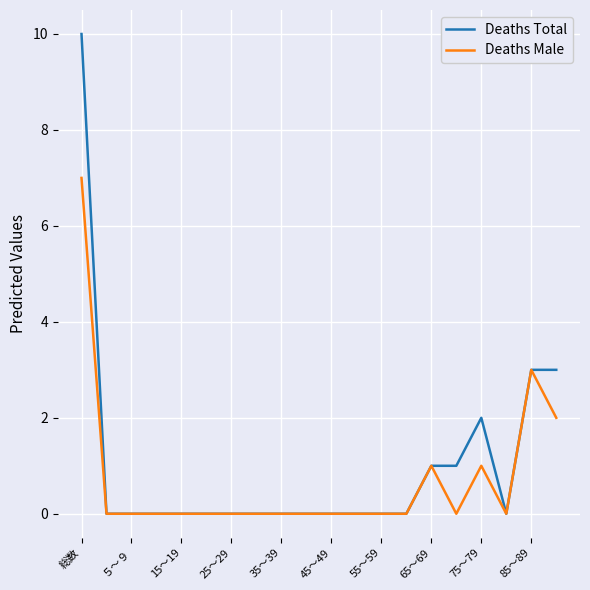

What is the greatest value displayed?

10